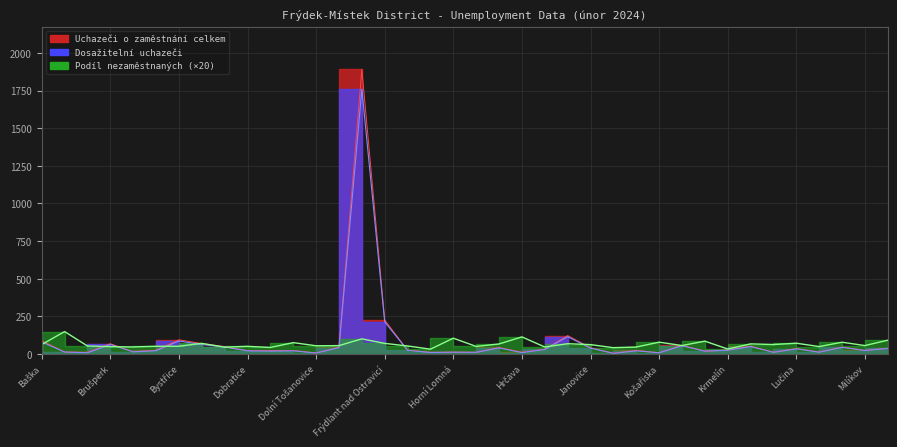

In Uchazeči o zaměstnání celkem, how many points are higher than both neighbors (excluding endpoints)?

11